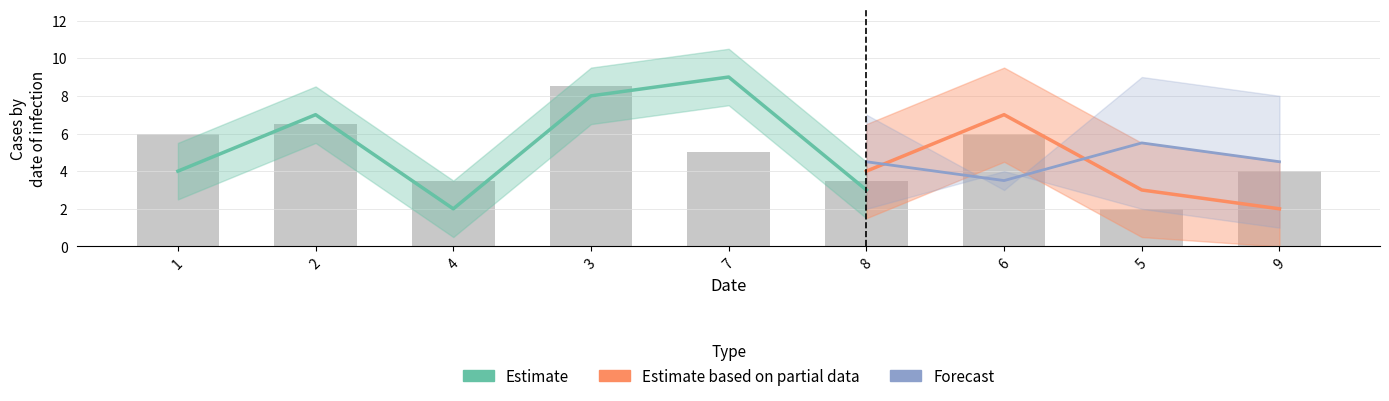

How many categories are shown in the chart?

9